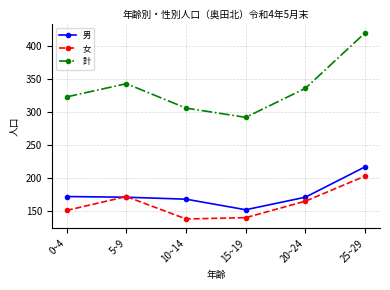

Rank the categories by 計 value from highest to lowest.

25~29, 5~9, 20~24, 0~4, 10~14, 15~19